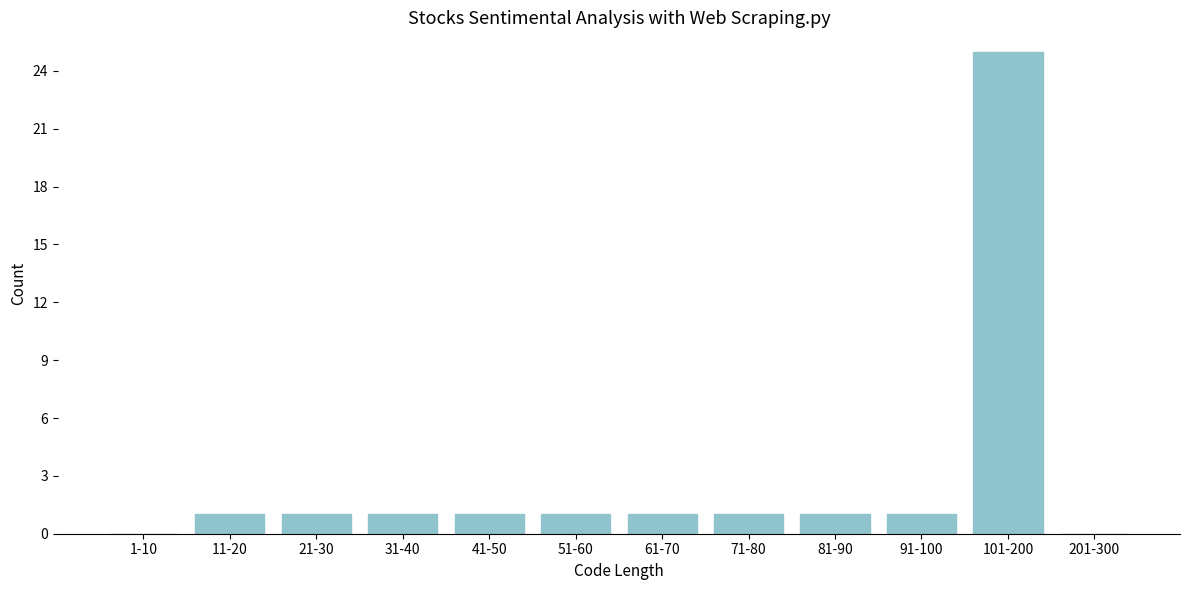

Reading left to right, what are all the values shown in this chart?

1-10=0	11-20=1	21-30=1	31-40=1	41-50=1	51-60=1	61-70=1	71-80=1	81-90=1	91-100=1	101-200=25	201-300=0